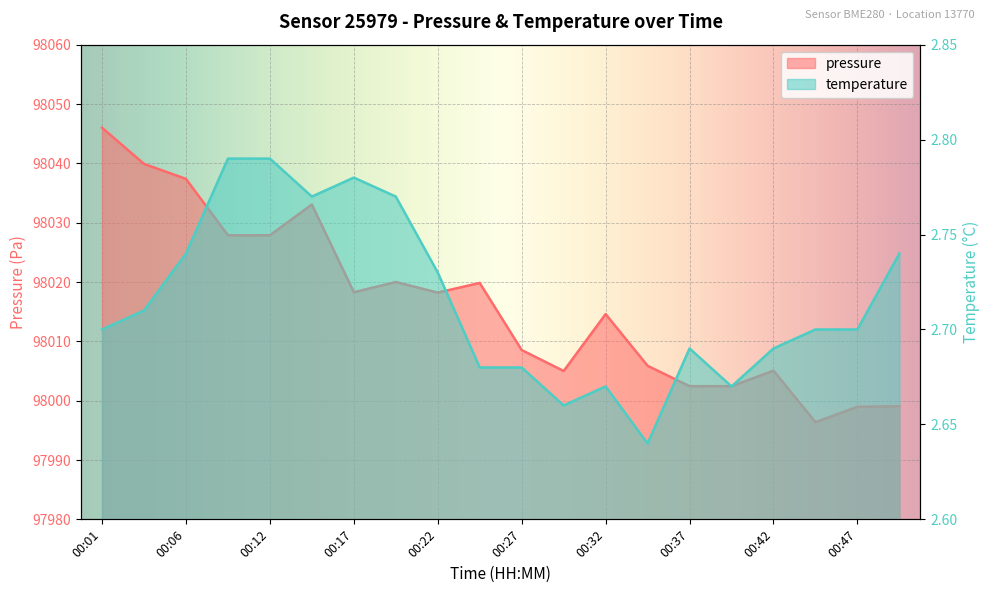

True or false: temperature and pressure intersect in this chart.

False